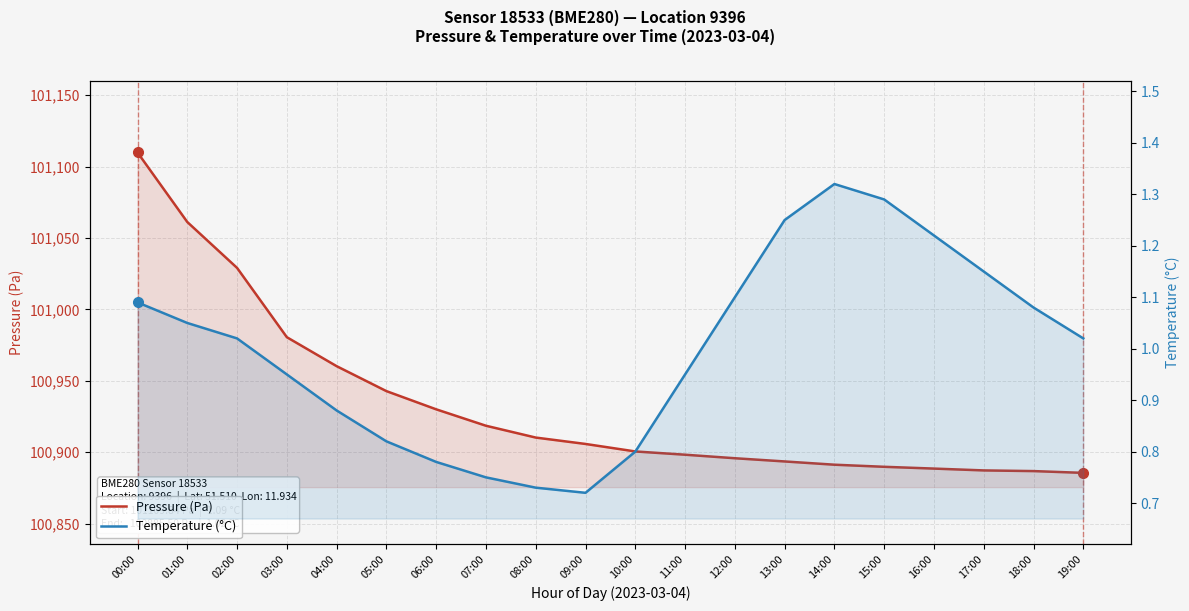

Which series has the widest spread of values?

Pressure (Pa)